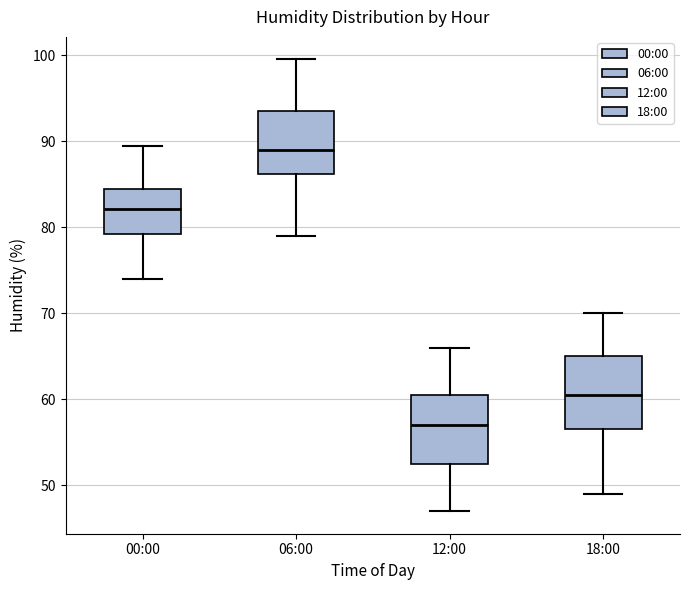

Reading left to right, read every box against the y-axis: the position of its median line, the range the box covers, and the ends of its whiskers. The values are not printed on the chart, so give them approximately, as read against the axis.

00:00: median 82, box 79 to 85, whiskers 74 to 90
06:00: median 89, box 86 to 94, whiskers 79 to 100
12:00: median 57, box 53 to 61, whiskers 47 to 66
18:00: median 61, box 57 to 65, whiskers 49 to 70